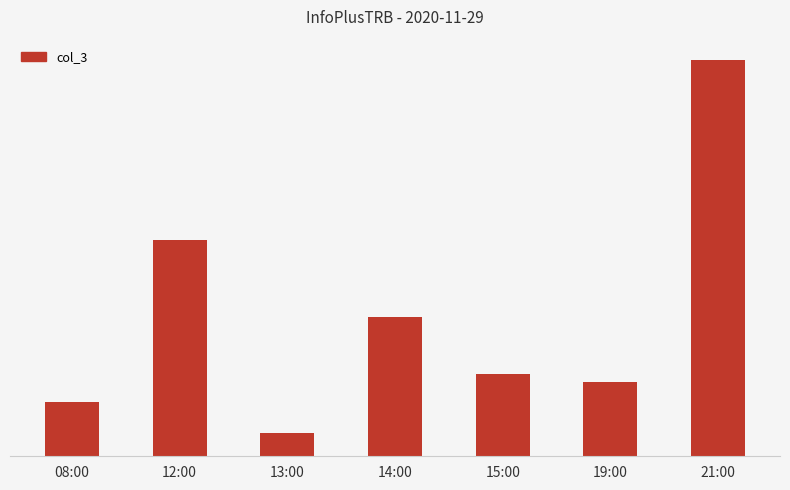

Reading right to left, transcribe all the data shown in this chart.

21:00=761	19:00=142	15:00=158	14:00=267	13:00=45	12:00=415	08:00=105